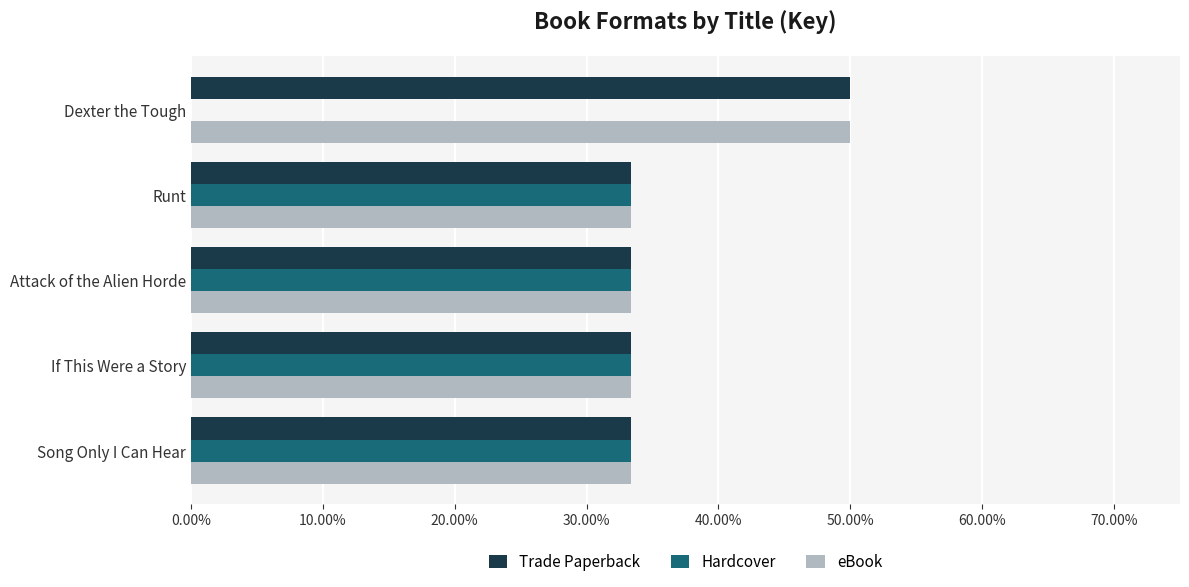

What are all the series names shown in the legend?

Trade Paperback, Hardcover, eBook